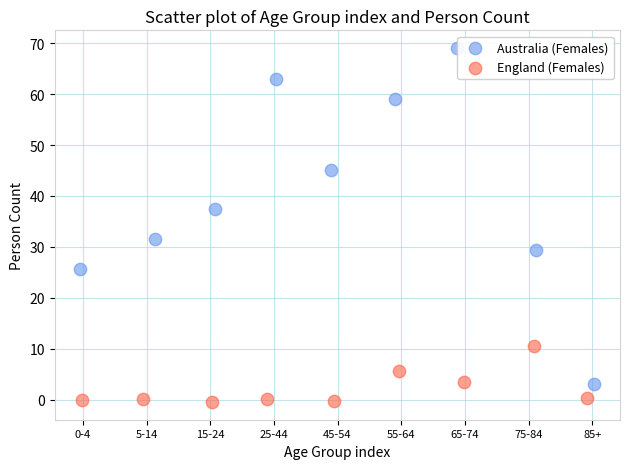

Which series reaches the minimum Y coordinate?

England (Females)